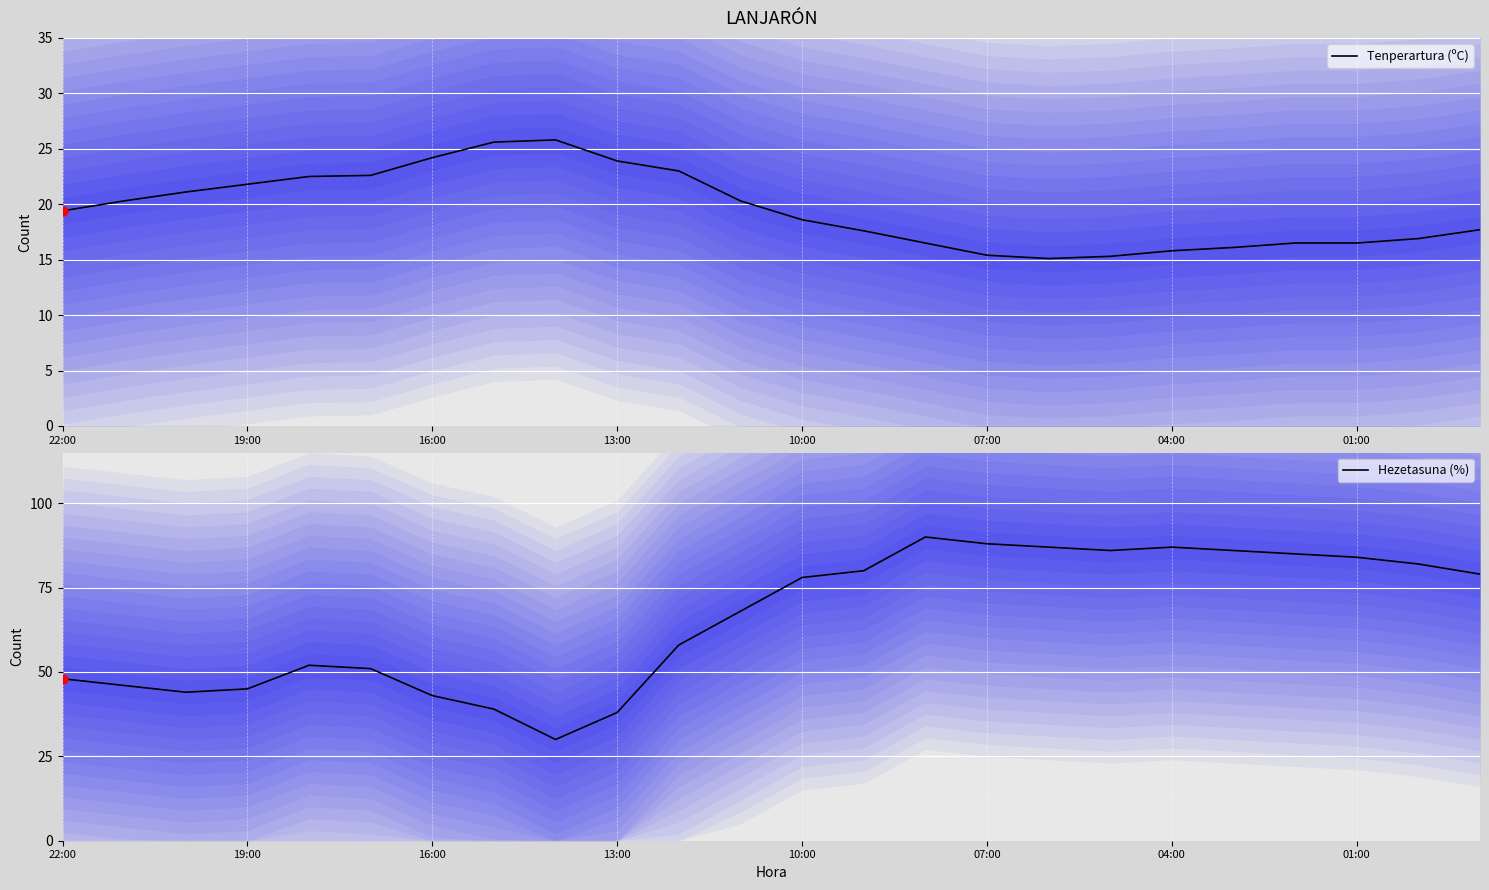

What are all the series names shown in the legend?

Tenperartura (ºC), Hezetasuna (%)